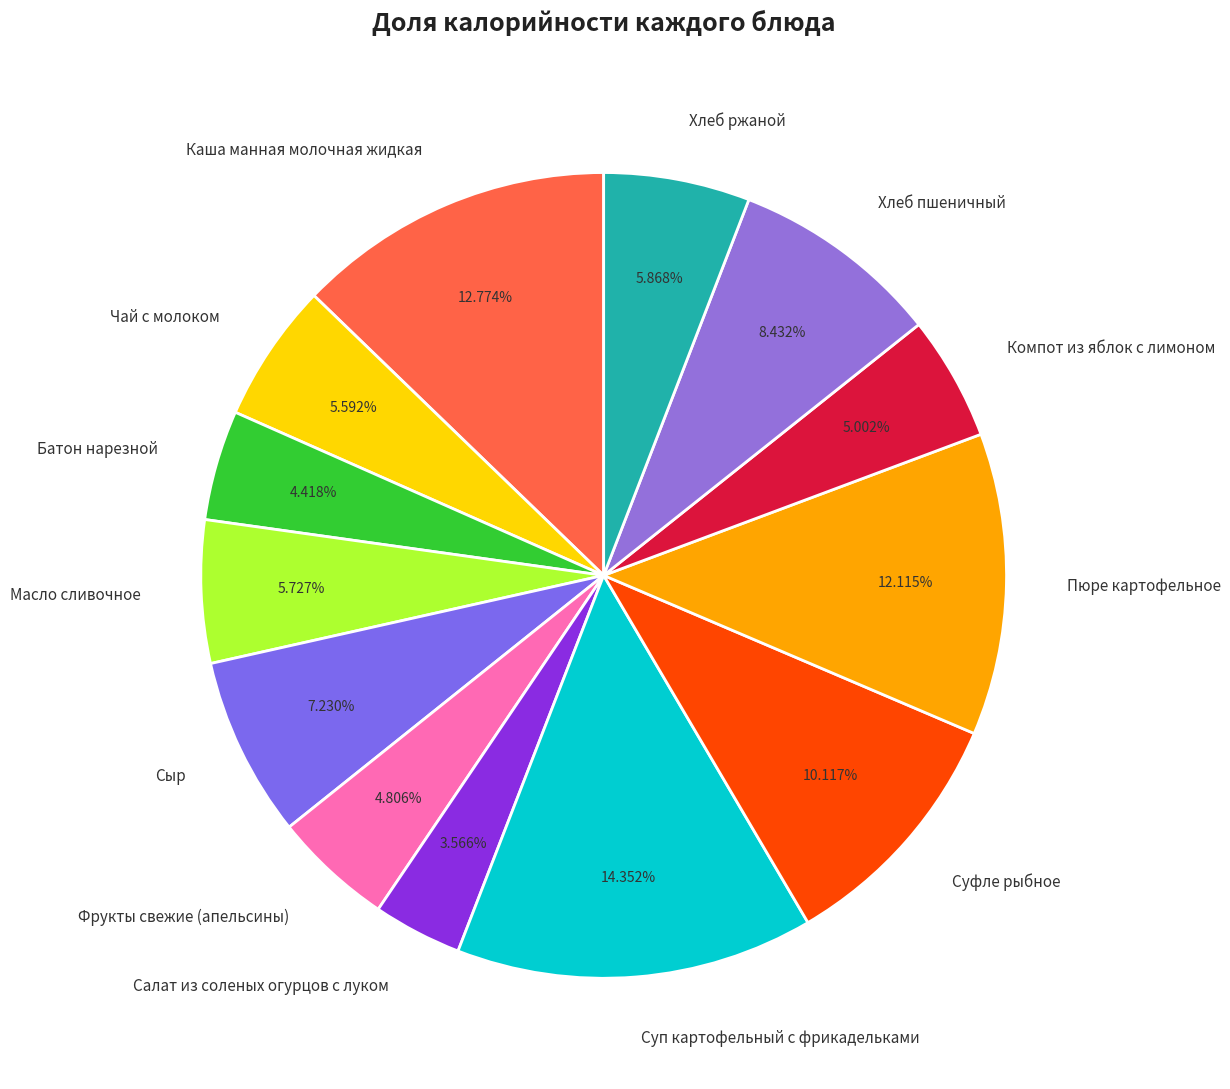

True or false: Чай с молоком accounts for 13% of the total.

False